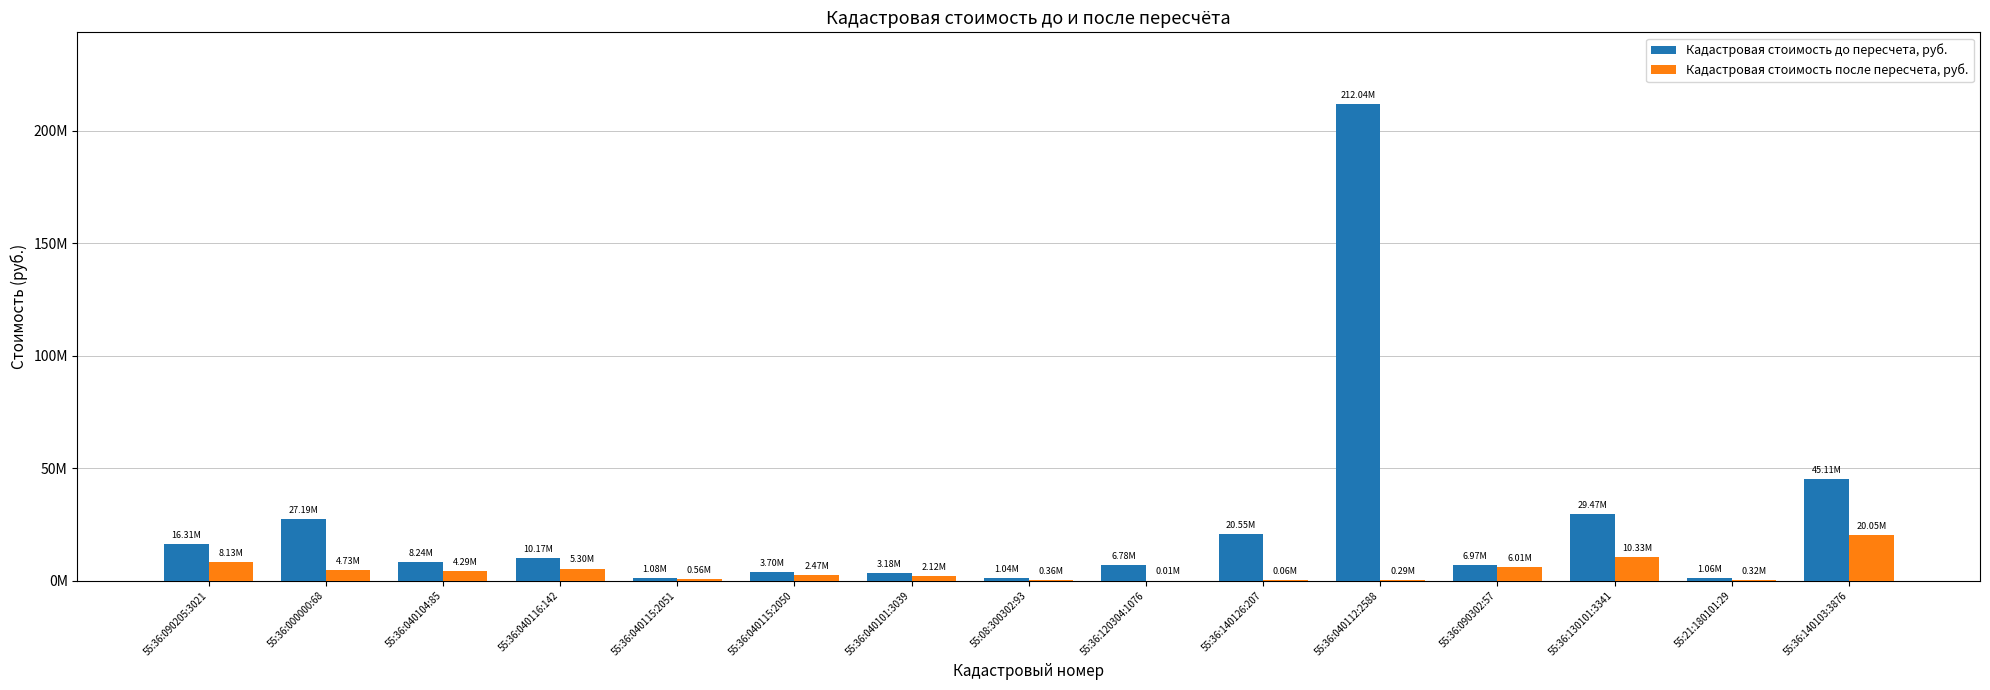

Are the bars grouped side by side (vs. stacked)?

Yes